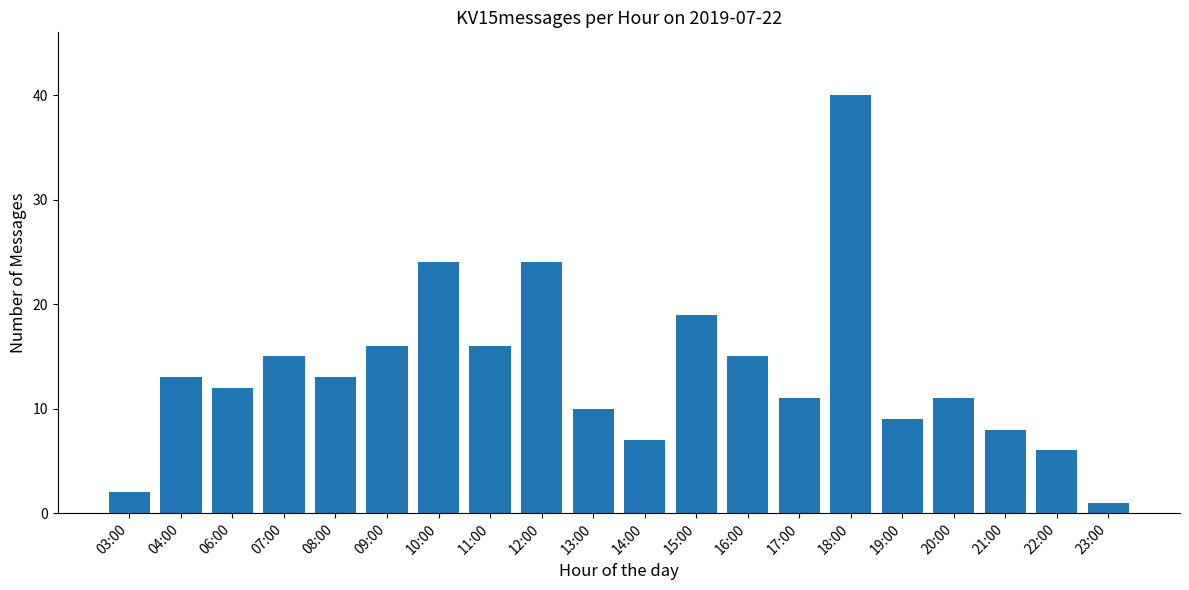

What is the change in value from 09:00 to 15:00?

+3